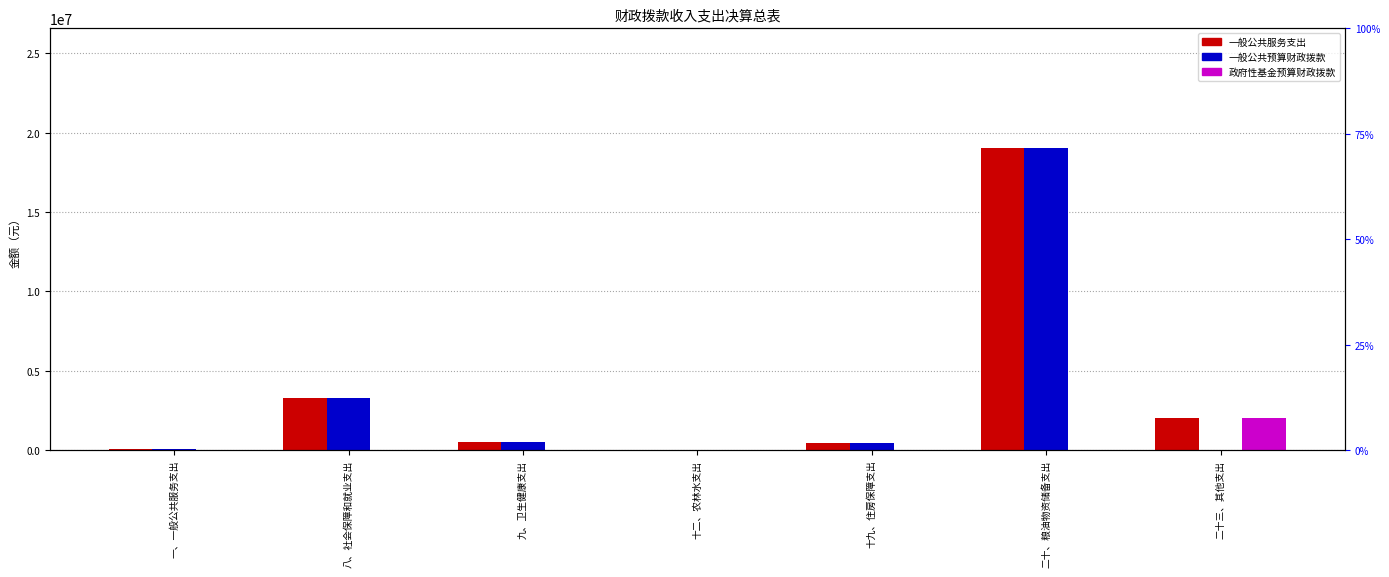

What position from the left is 一、一般公共服务支出?

1